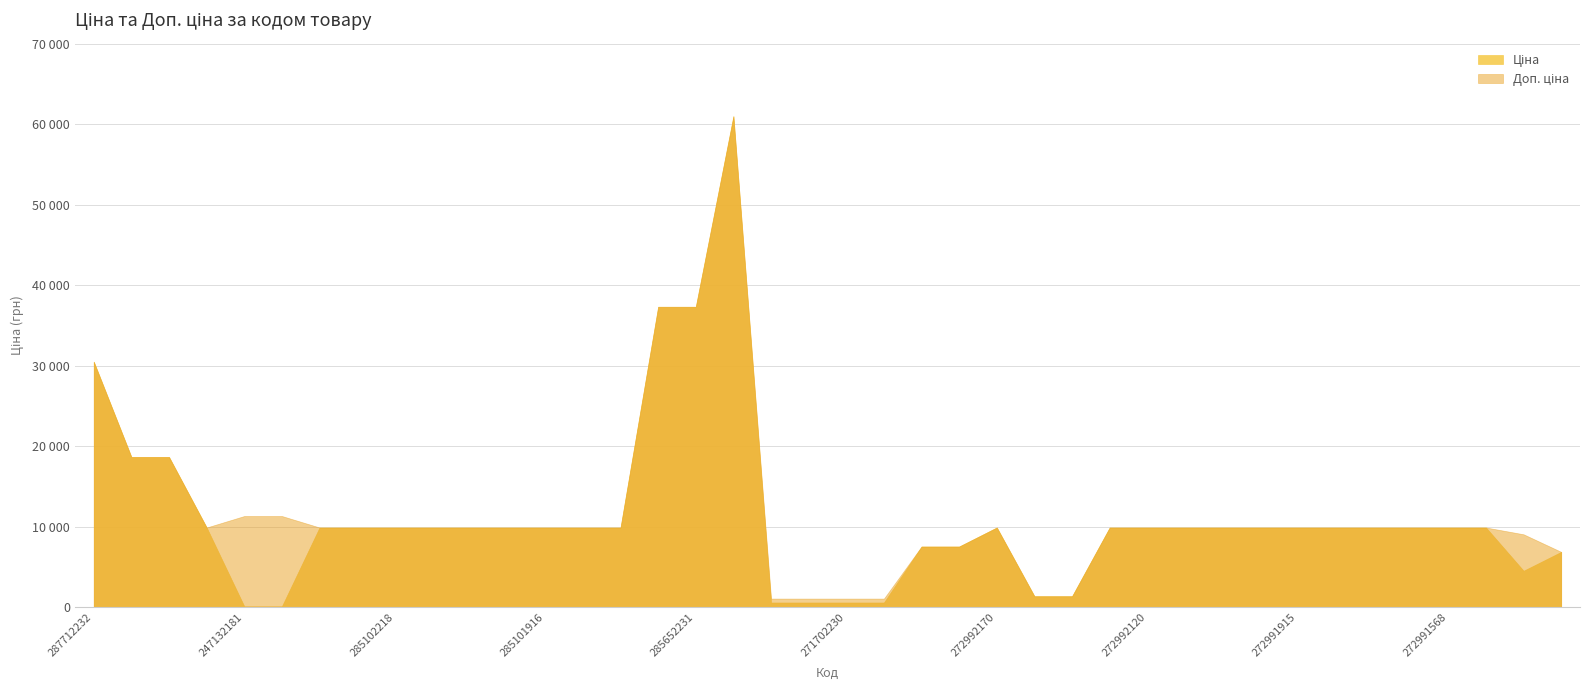

What is the label of the 6th point from the left?

247132180